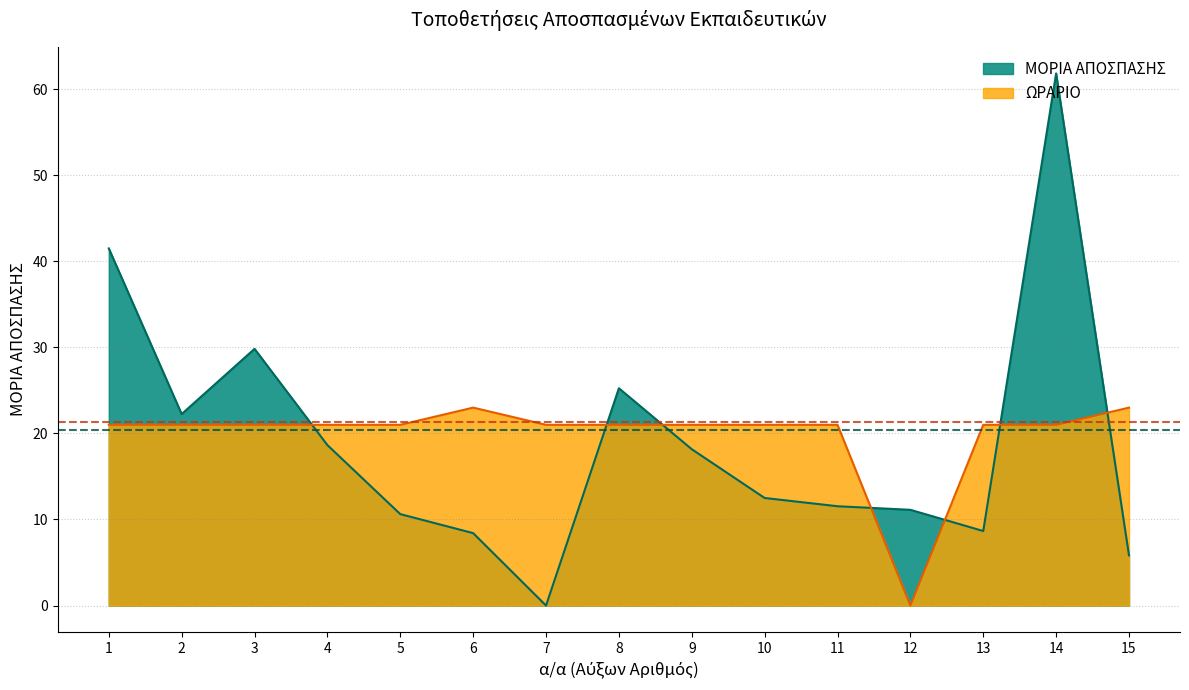

How many intersections are there between ΜΟΡΙΑ ΑΠΟΣΠΑΣΗΣ and ΩΡΑΡΙΟ?

7